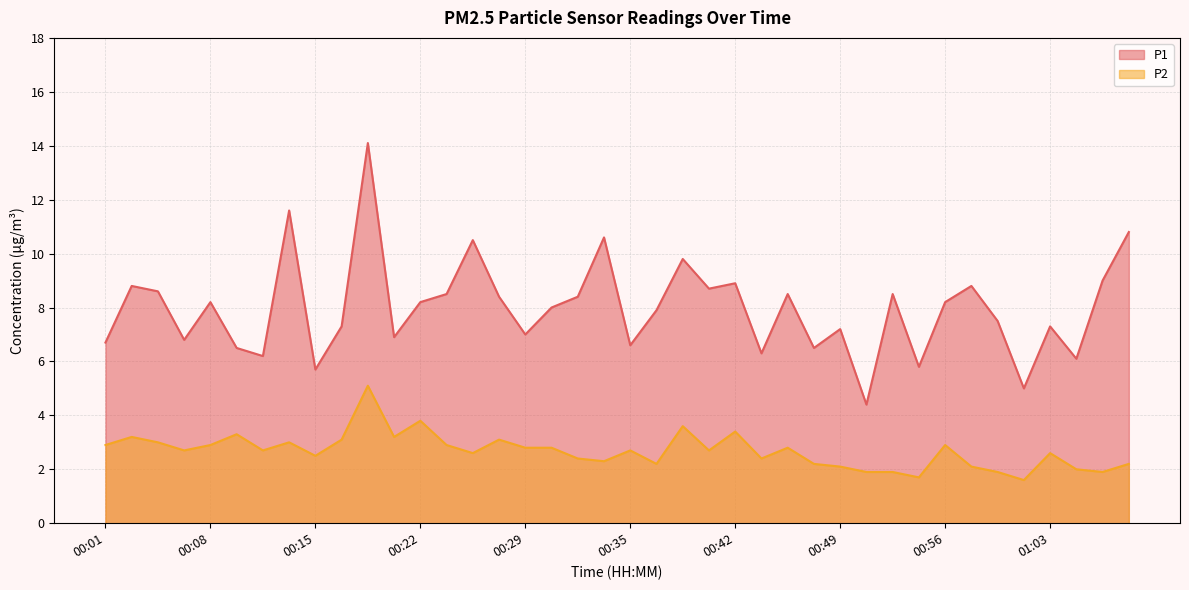

In P1, how many points are higher than both neighbors (excluding endpoints)?

13